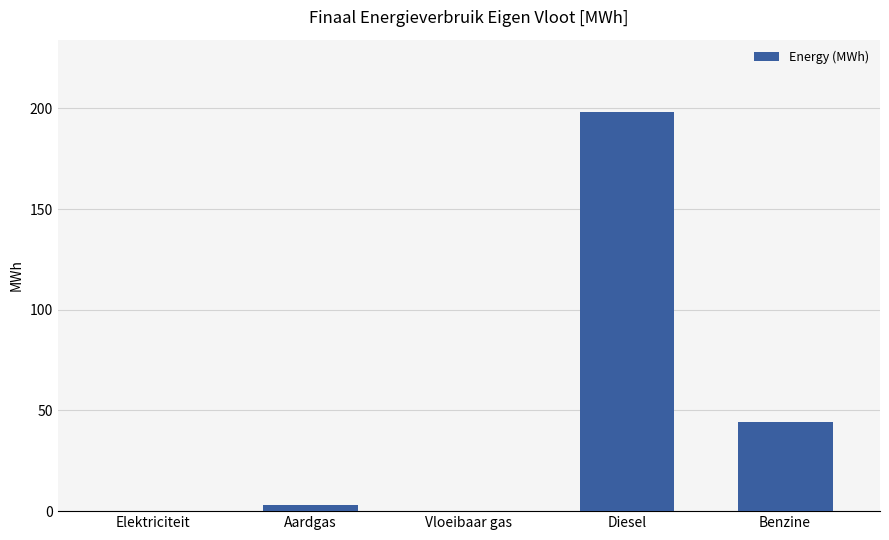

Are the bars grouped side by side (vs. stacked)?

No